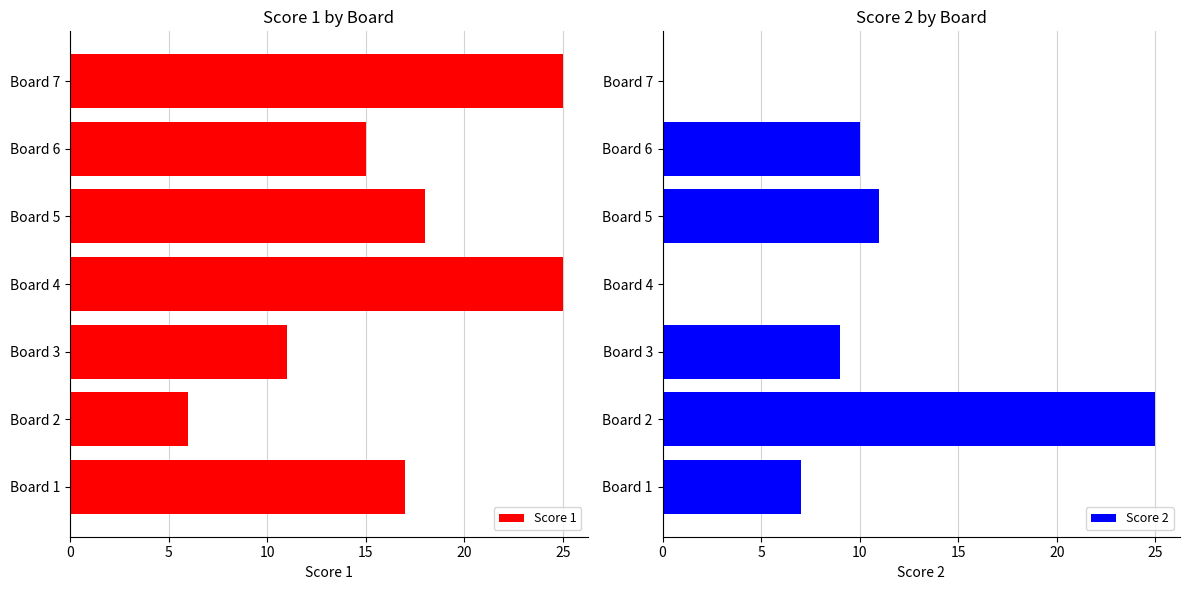

How many groups of bars are there?

7